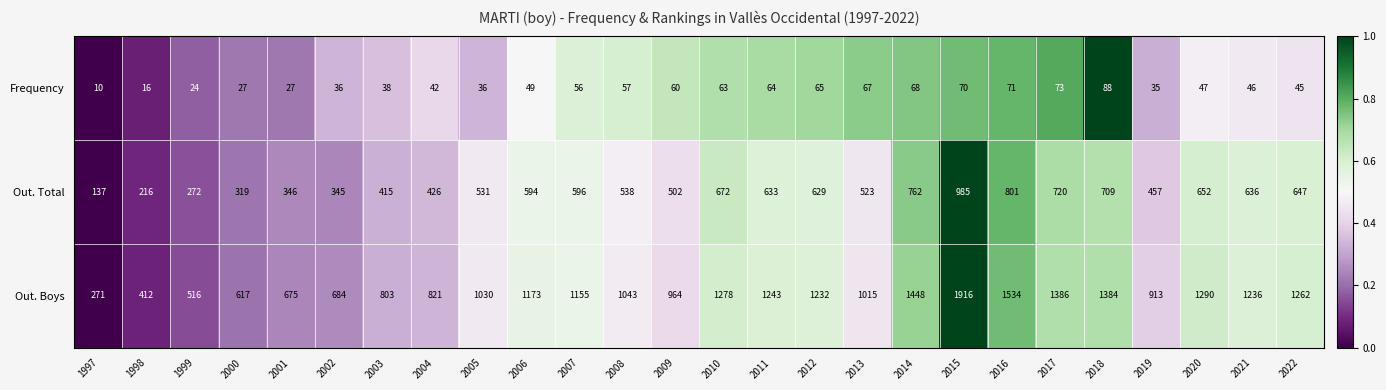

The Frequency series shows 60 at 2009. True or false?

True